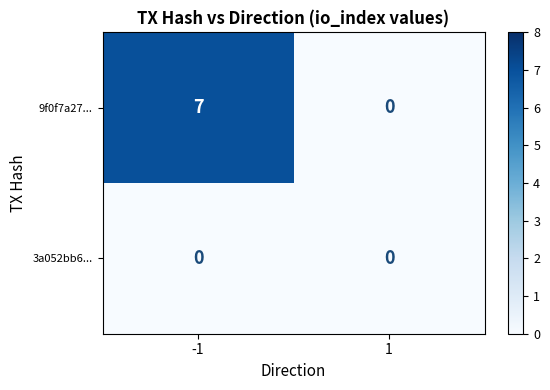

Count the number of data series in this chart.

2